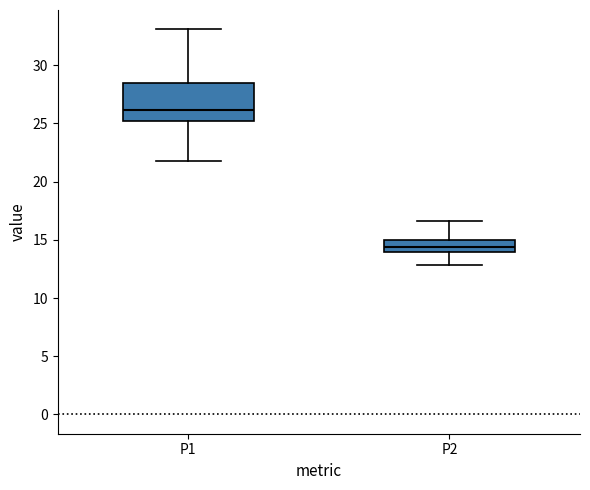

Which box is the tallest, from its lower edge to its upper edge?

P1